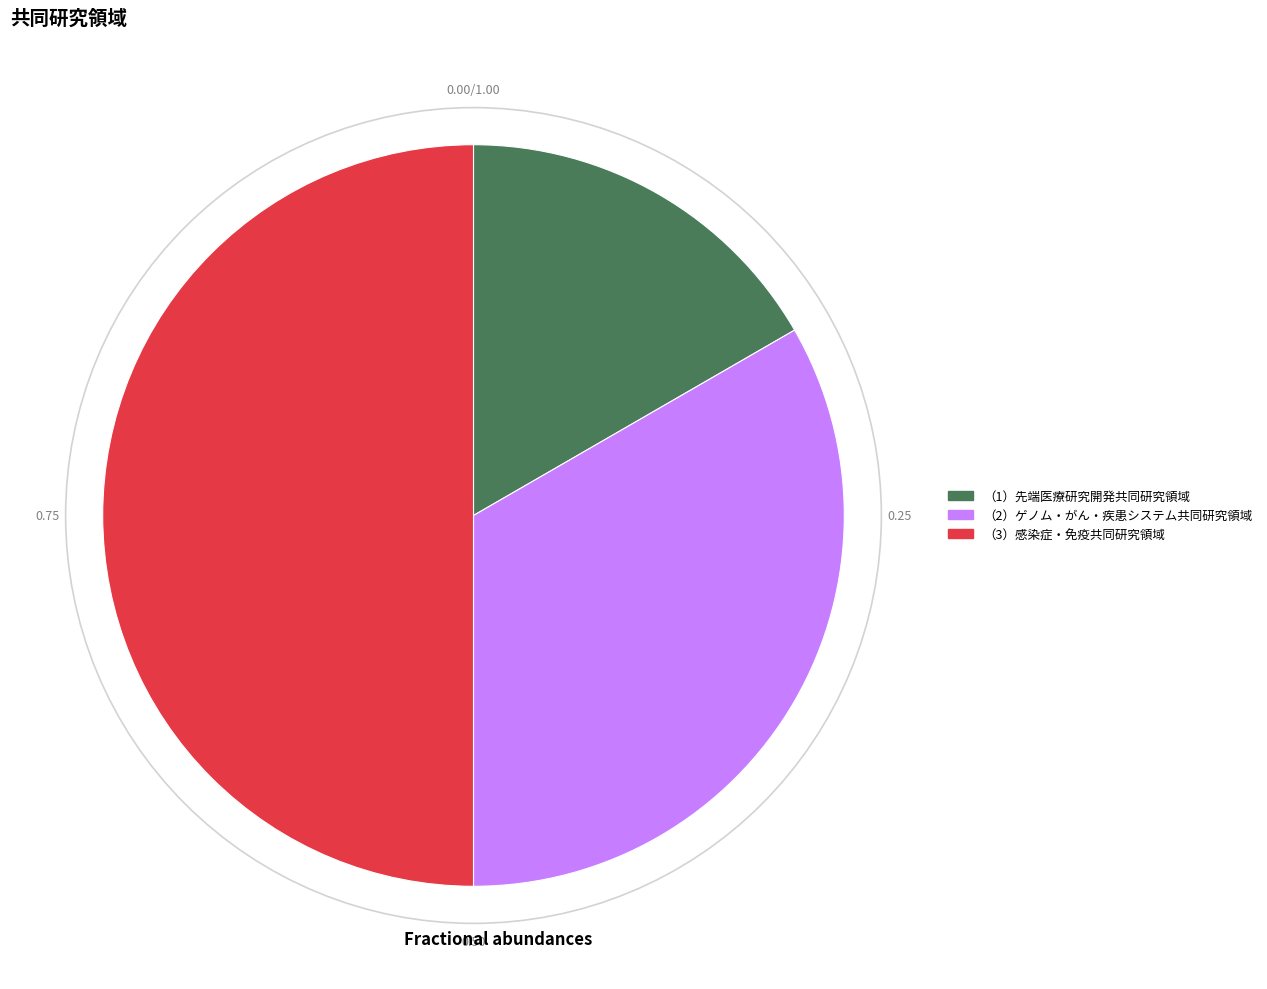

Combined, do （2）ゲノム・がん・疾患システム共同研究領域 and （3）感染症・免疫共同研究領域 account for over 50%?

Yes